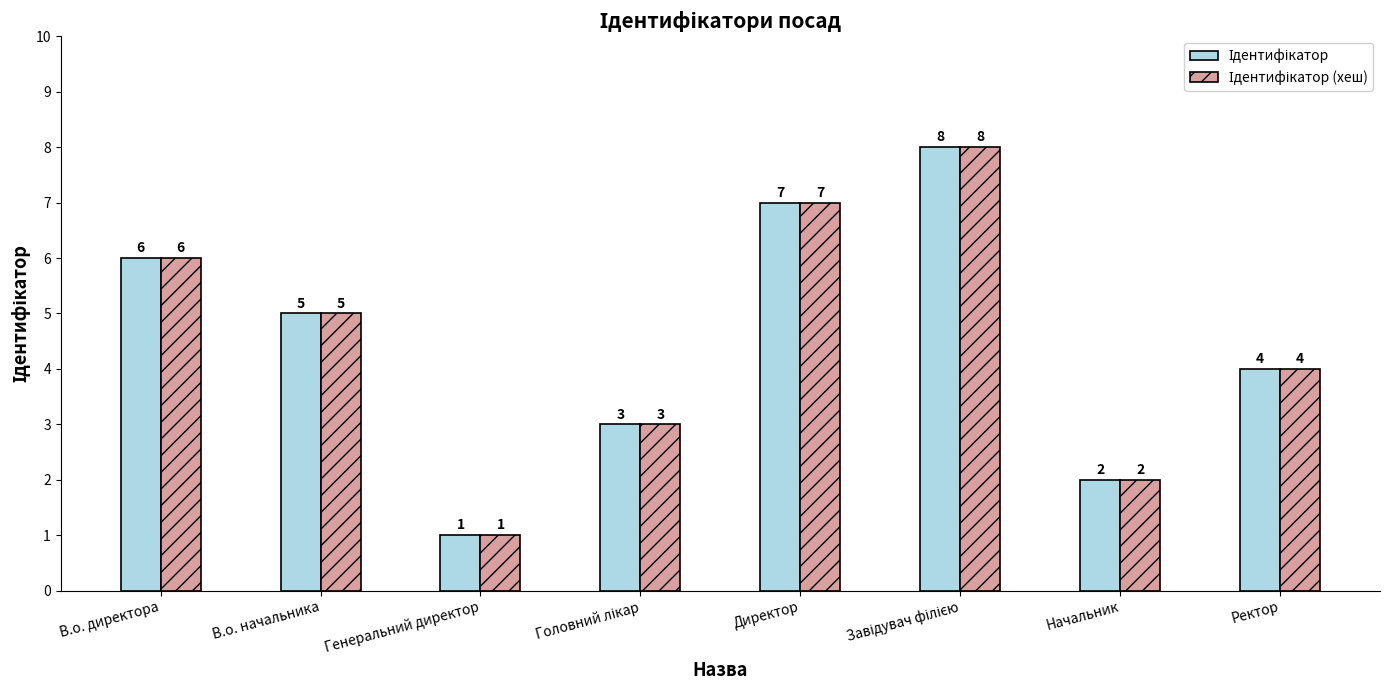

What is the greatest value displayed?

8